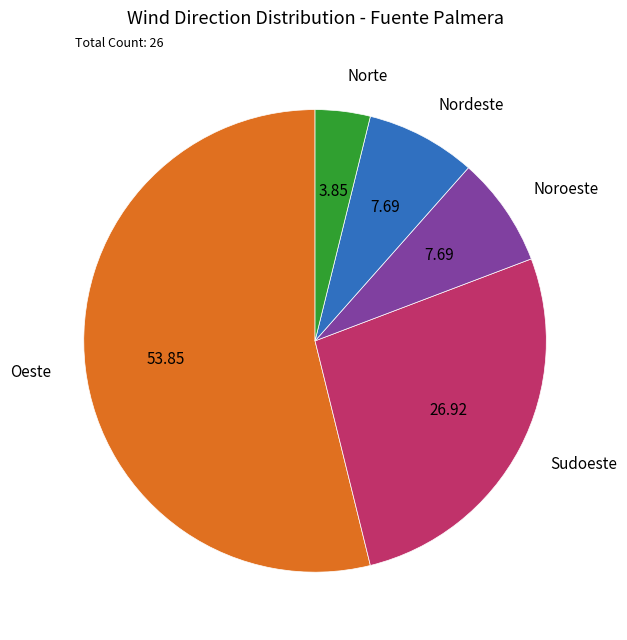

Which category accounts for the majority?

Oeste